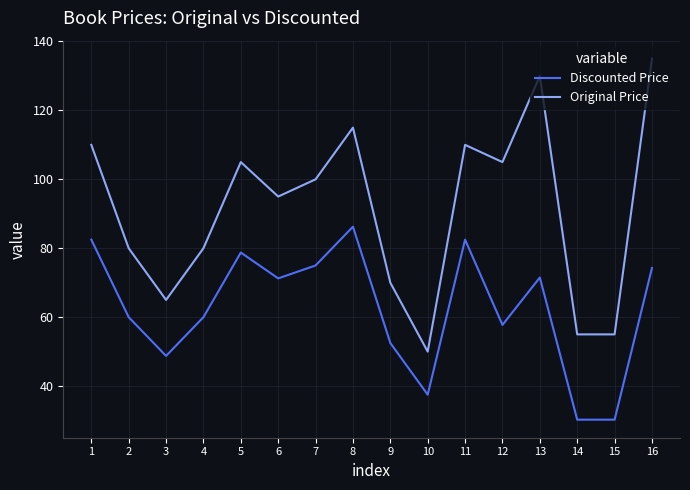

Is the value of Discounted Price at 1 greater than the value of Original Price at 1?

No